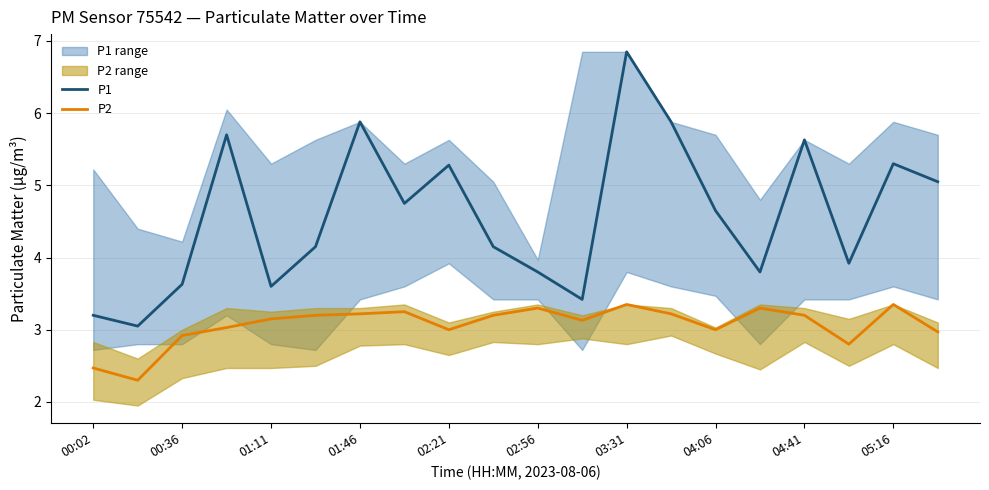

What is the sum of the P1 values at 02:56 and 05:16?

9.1